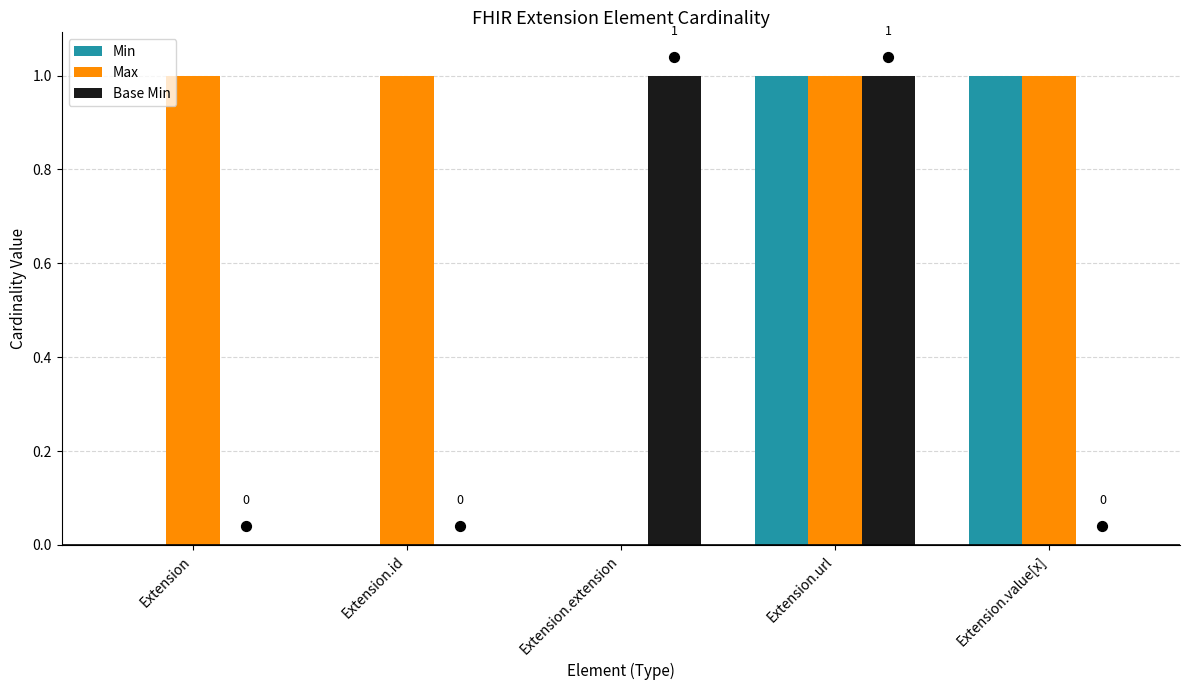

At how many categories does at least one series exceed 0?

5